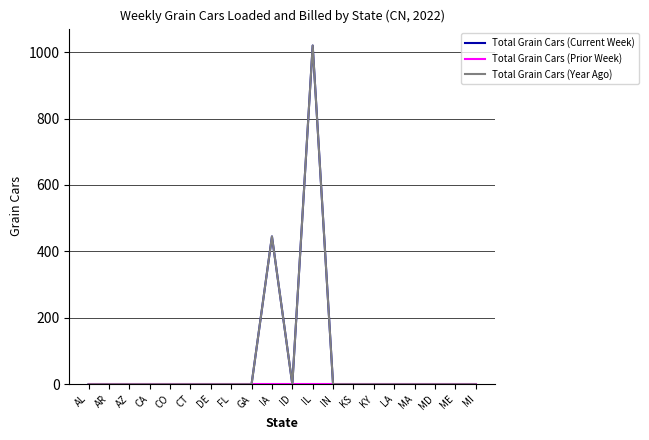

True or false: Total Grain Cars (Current Week) has a value of -595 at LA.

False